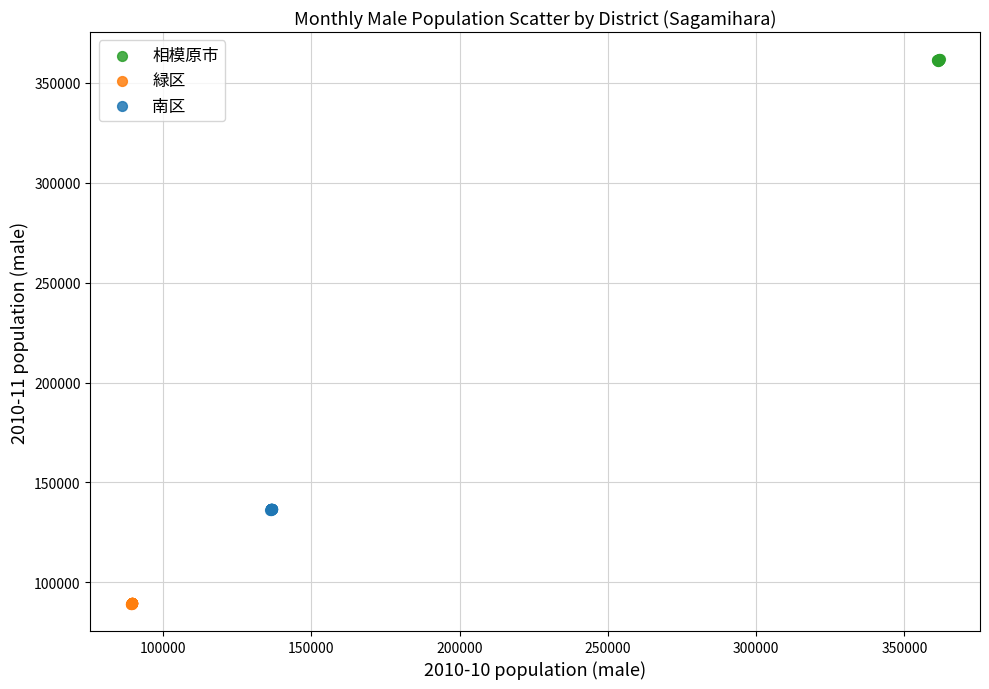

Which series reaches the maximum Y coordinate?

相模原市